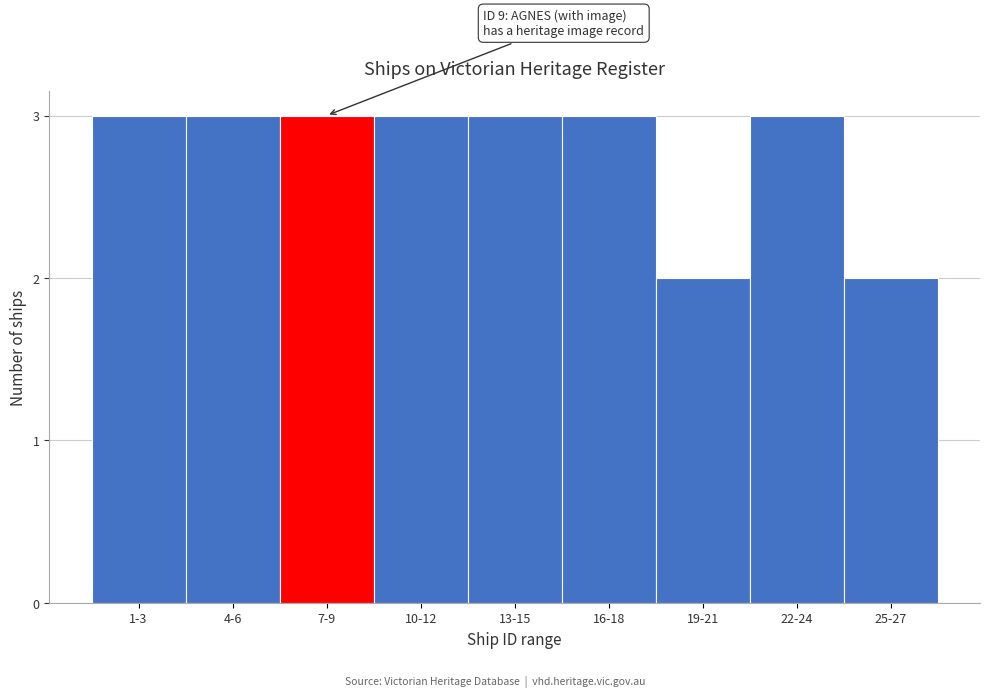

Reading left to right, transcribe all the data shown in this chart.

3	3	3	3	3	3	2	3	2